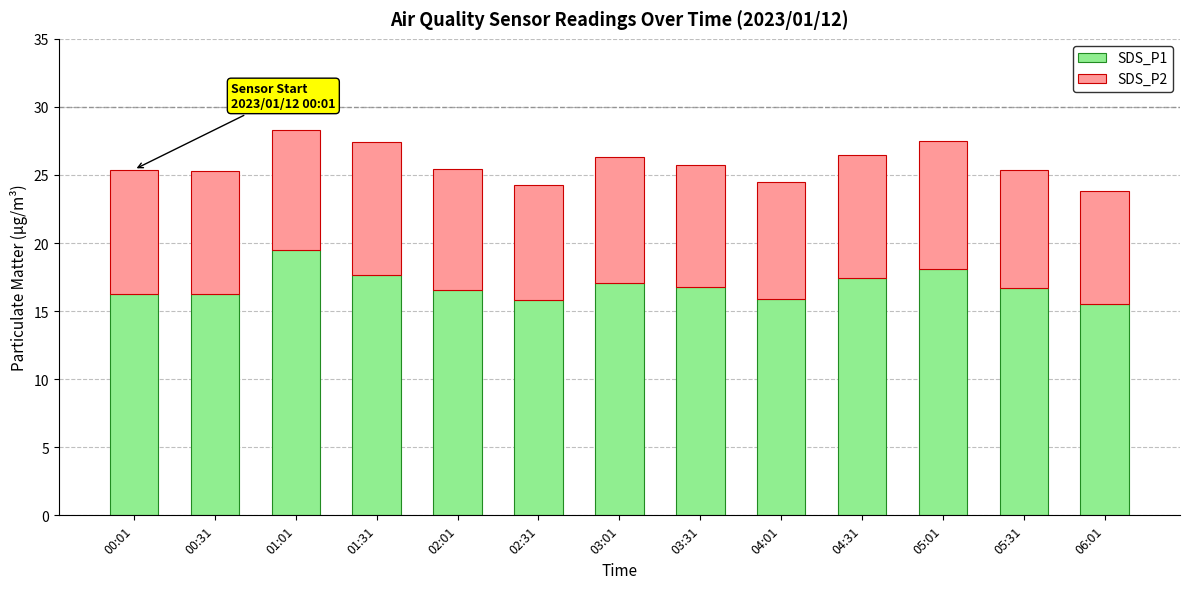

What is the total value across all series at 03:01?

26.3